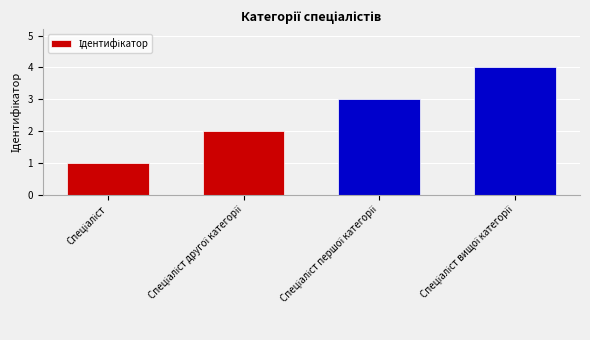

What is the sum of all values?

10